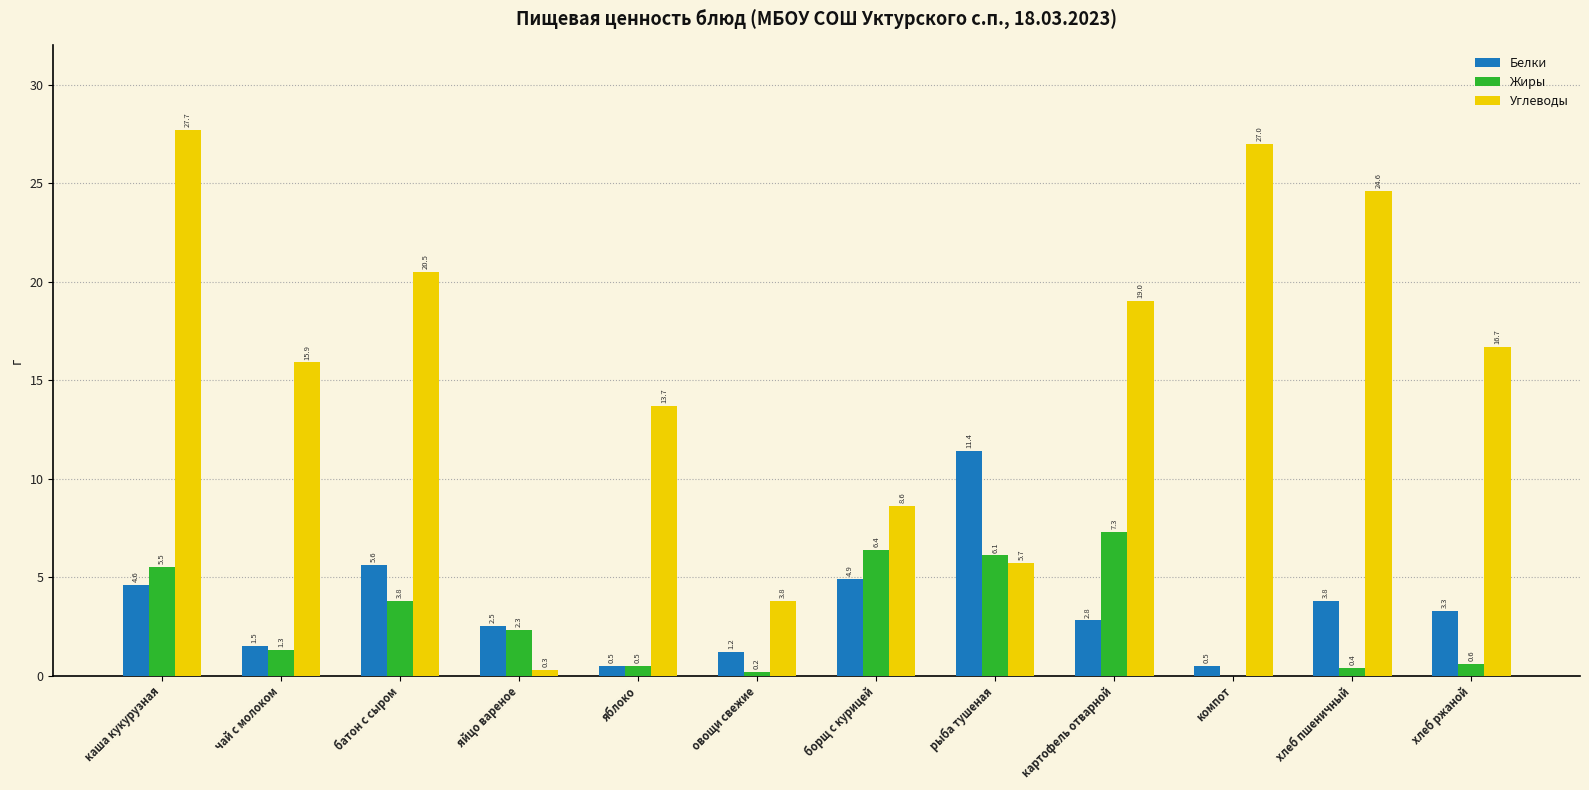

Which series changed the most between чай с молоком and батон с сыром?

Углеводы